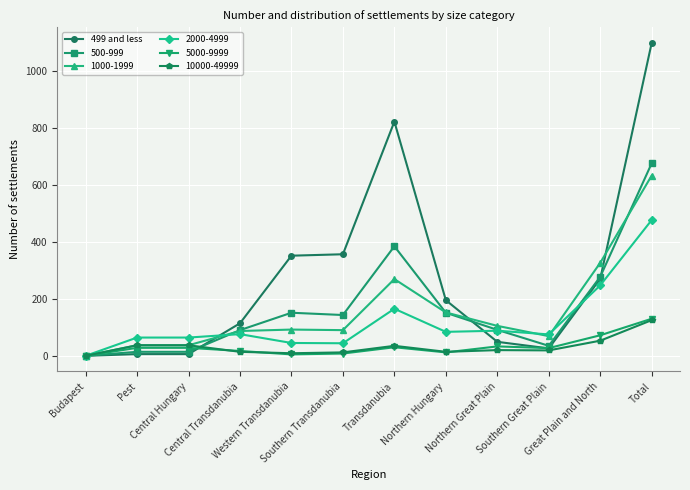

Which series has the widest spread of values?

499 and less